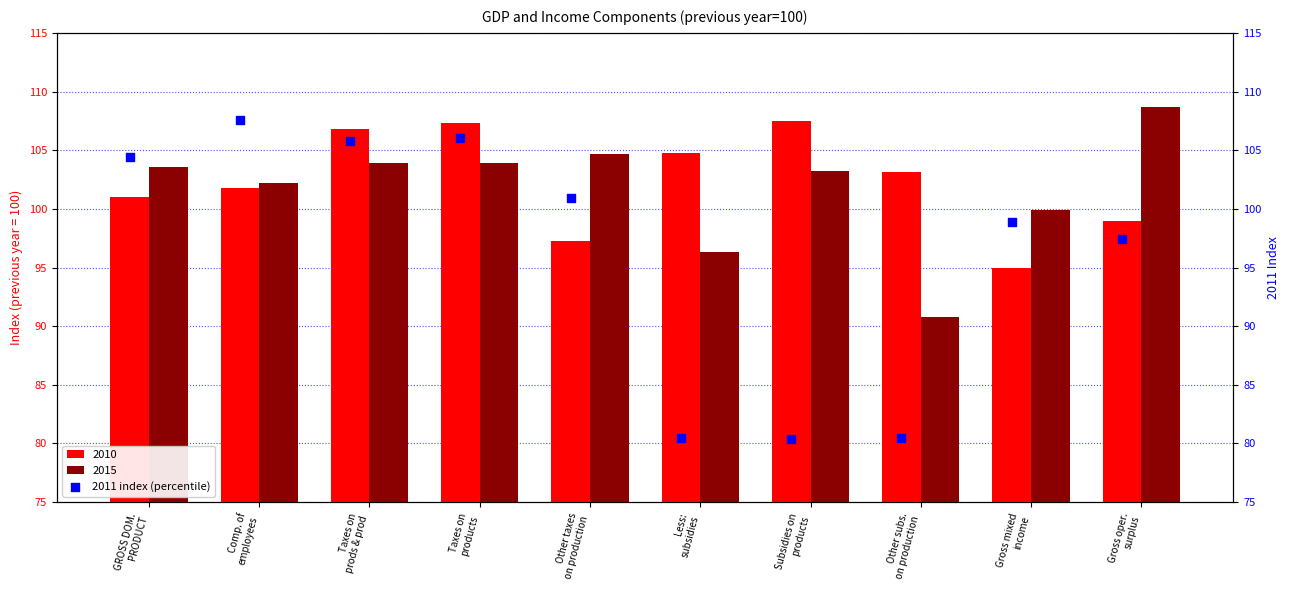

What is the highest value of the 2015 series?

108.7